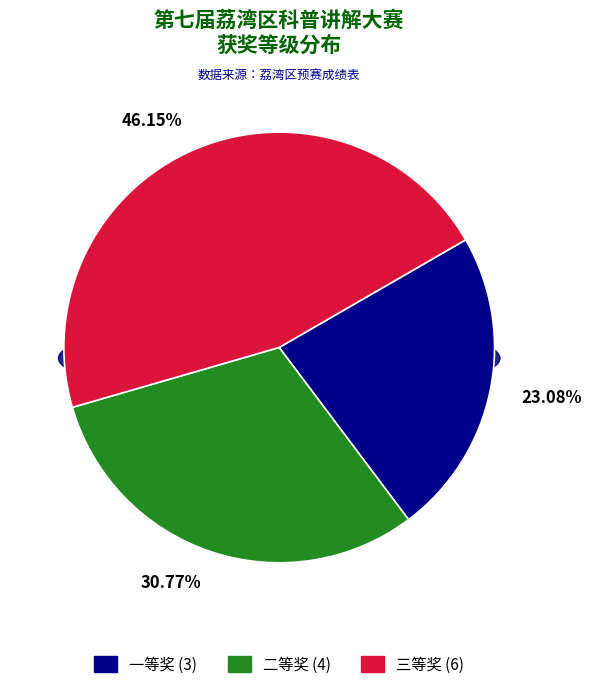

Approximately how many times larger is the value at 二等奖 compared to 三等奖?

0.7